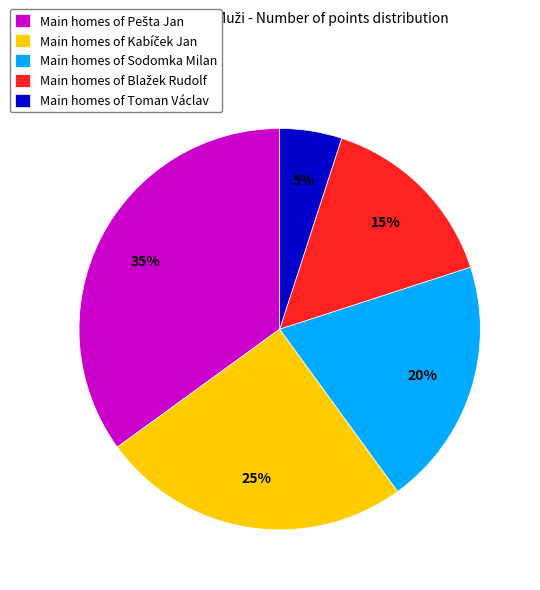

How many segments does this pie chart have?

5